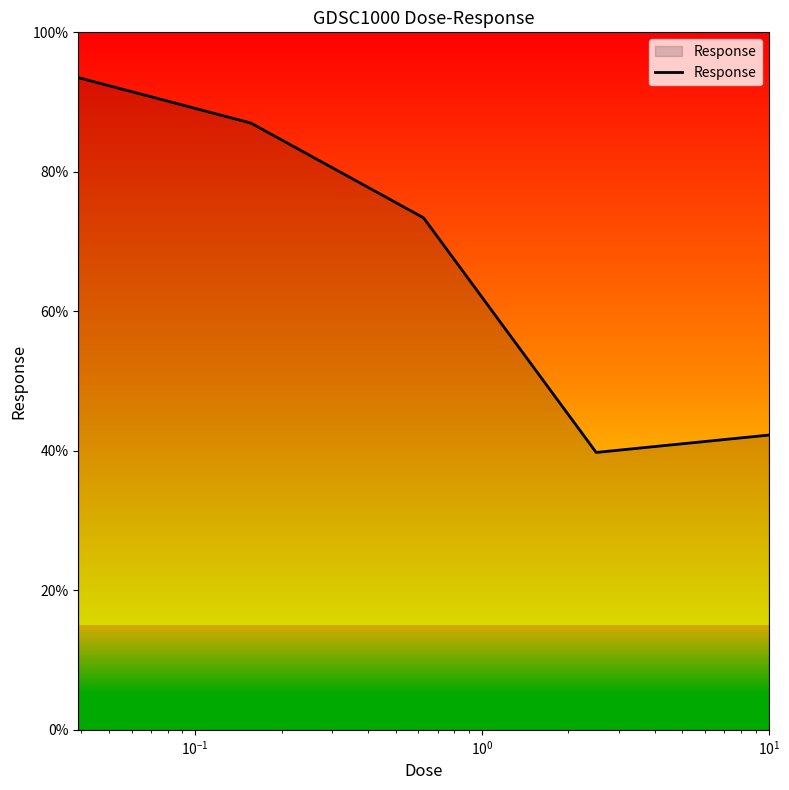

How many interior local valleys (lower than both neighbors) does the data have?

1